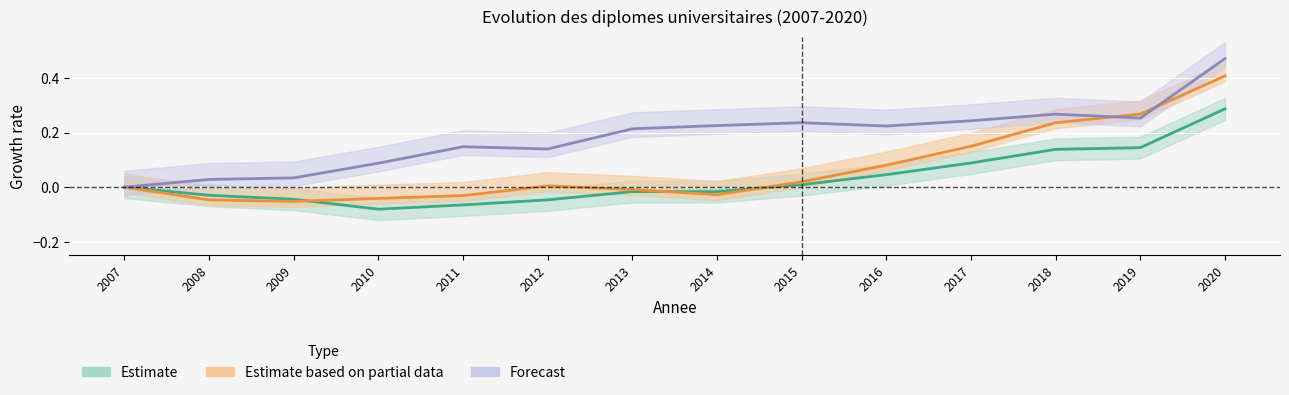

How many data points does each series have?

14